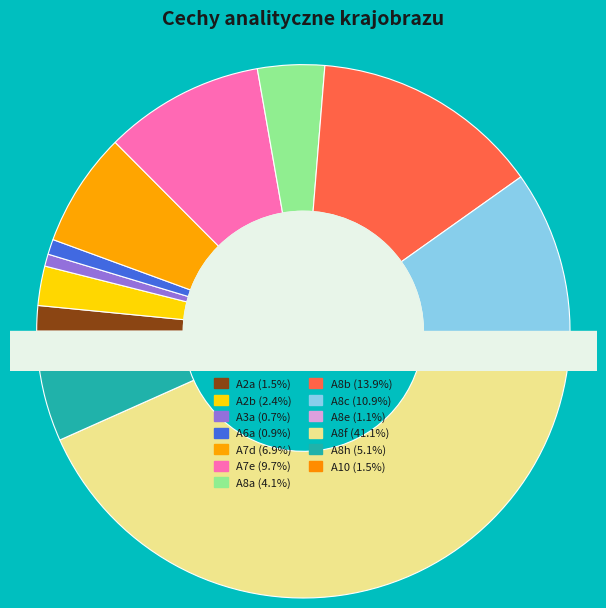

How many slices are in this pie chart?

13